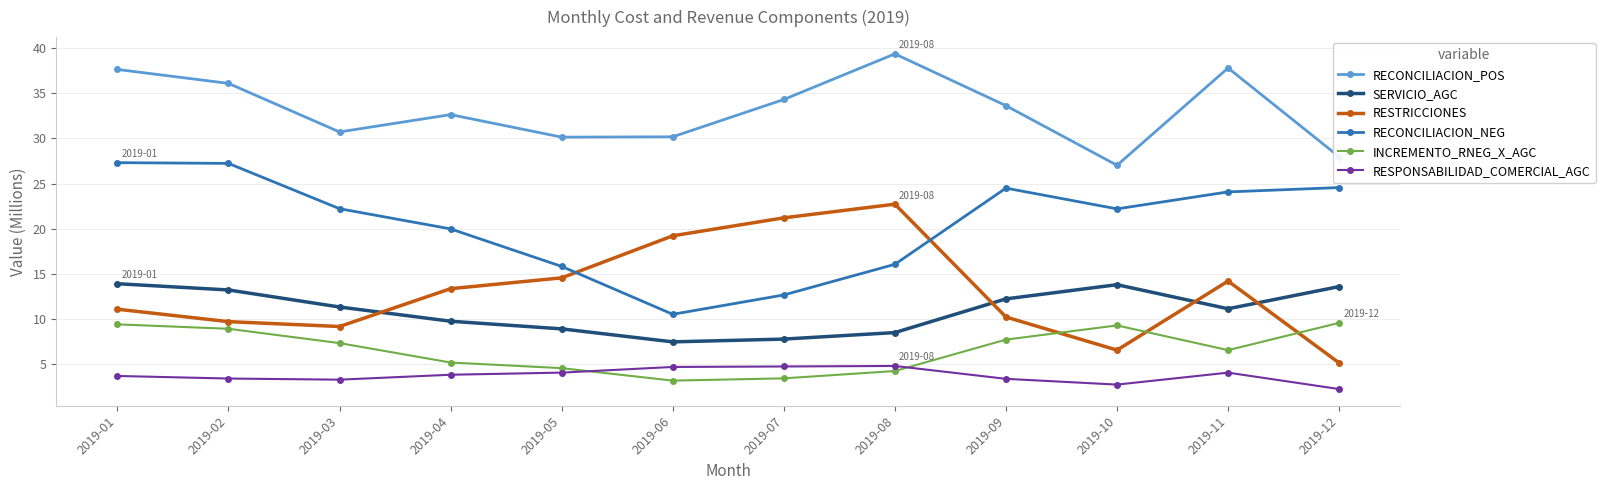

What is the difference between the maximum and minimum values in the RECONCILIACION_POS series?

12.3